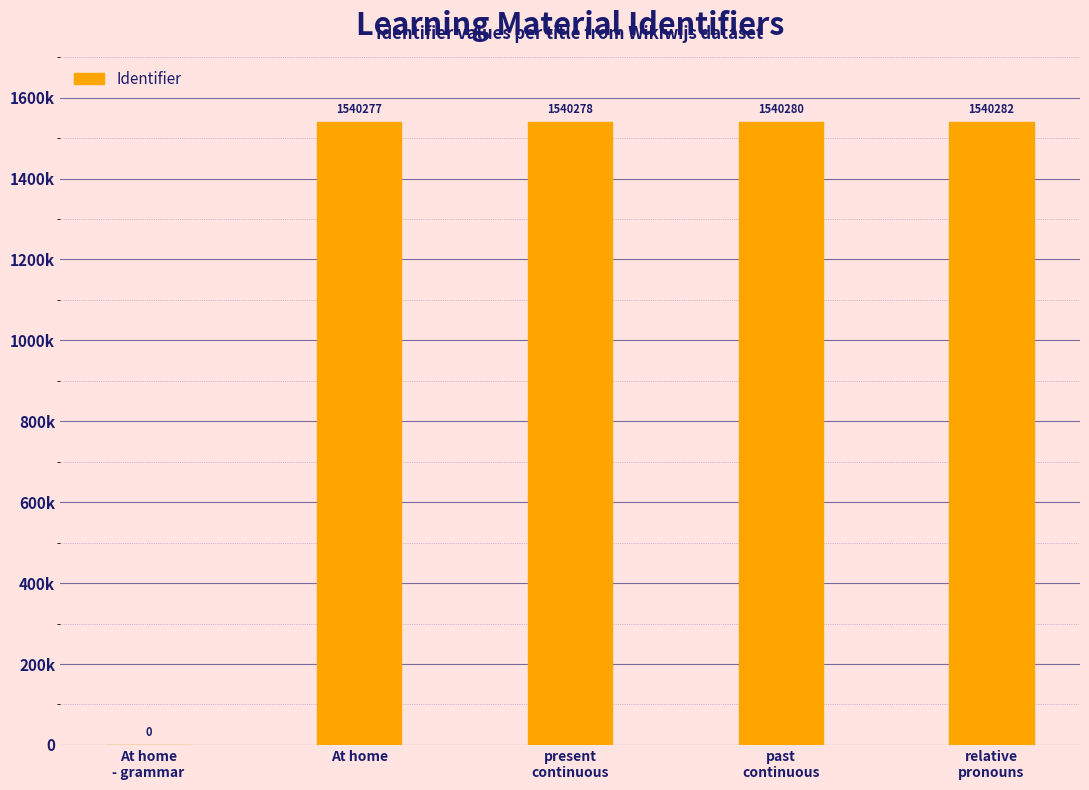

What is the sum of the values at At home and present
continuous?

3080555